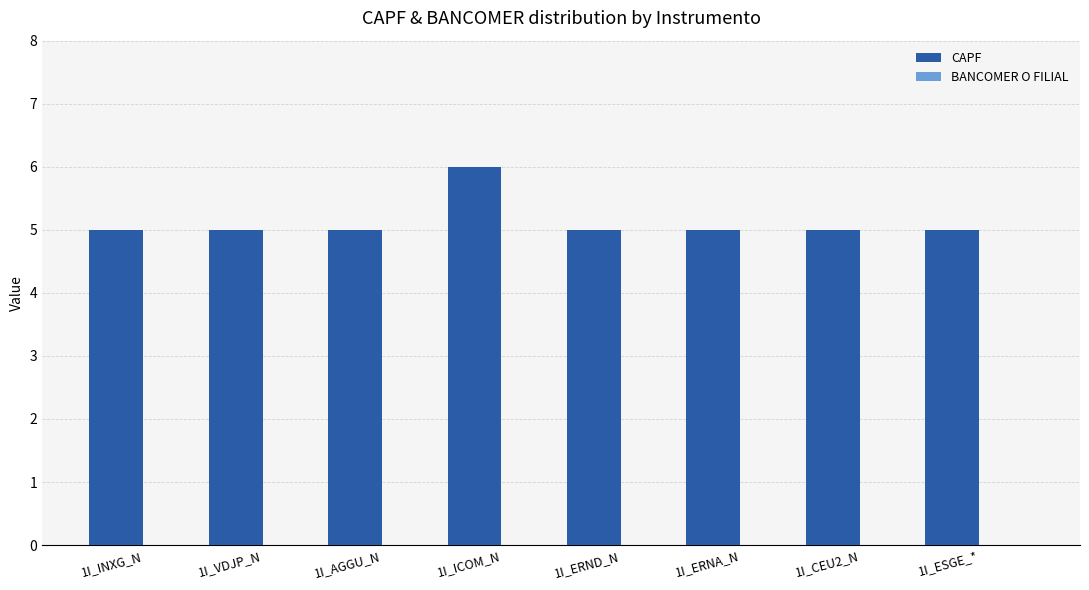

What is the greatest value displayed?

6